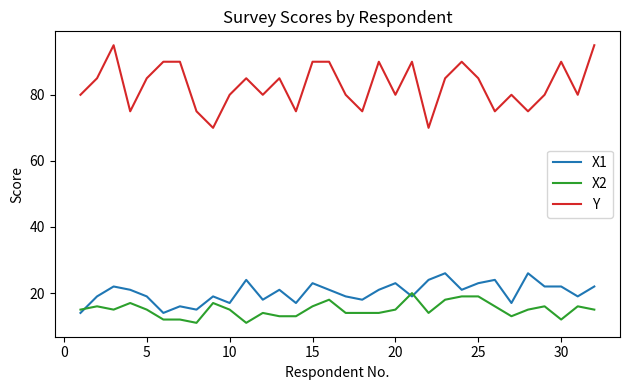

True or false: Y and X2 intersect in this chart.

False